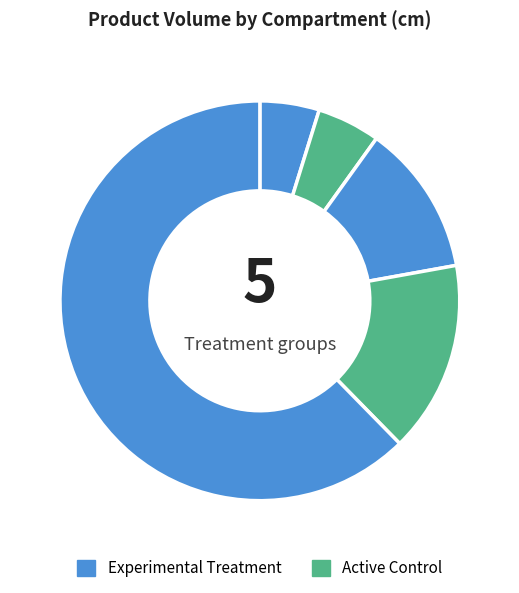

Count the number of slices in the pie.

5